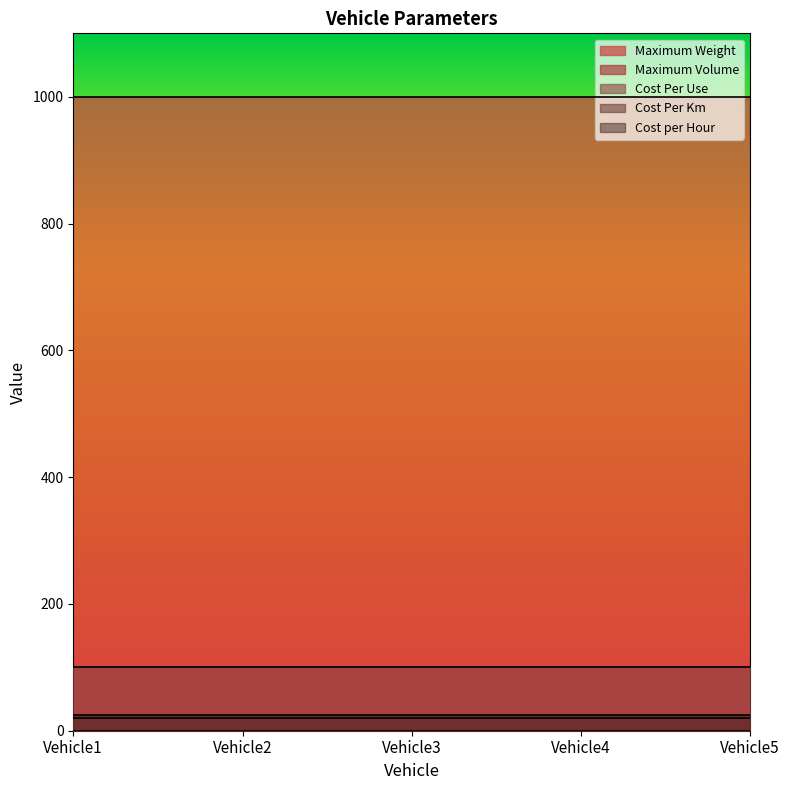

Which category has the lowest value across all series?

Vehicle1